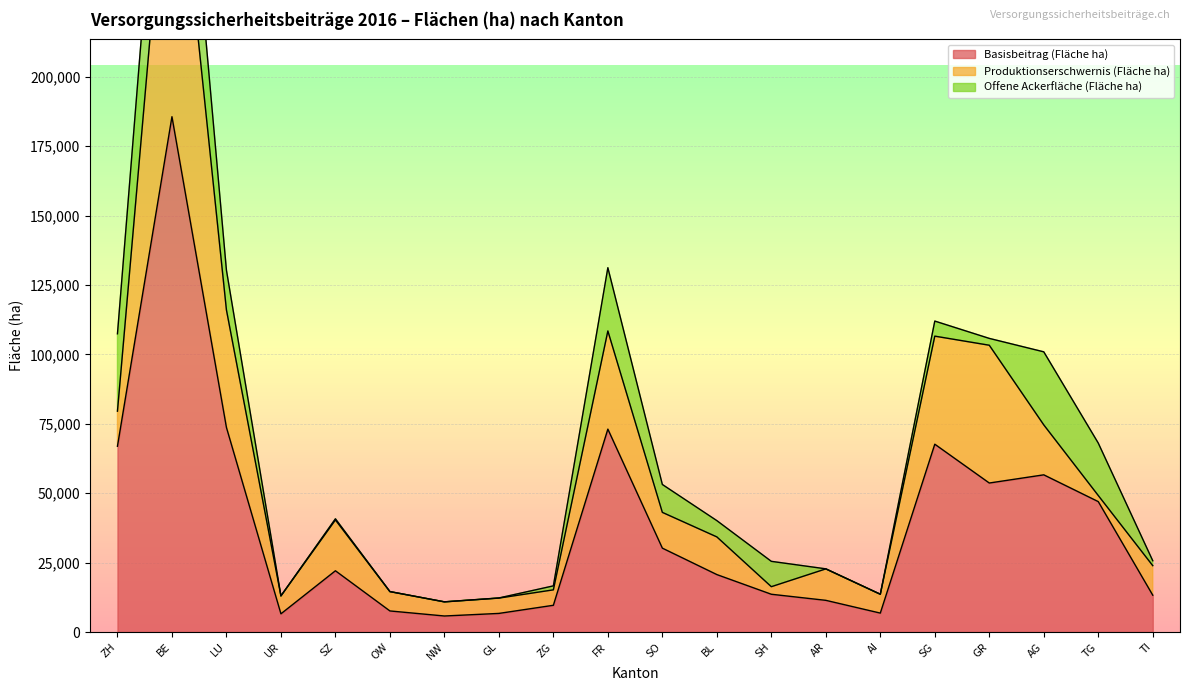

What are all the series names shown in the legend?

Basisbeitrag (Fläche ha), Produktionserschwernis (Fläche ha), Offene Ackerfläche (Fläche ha)